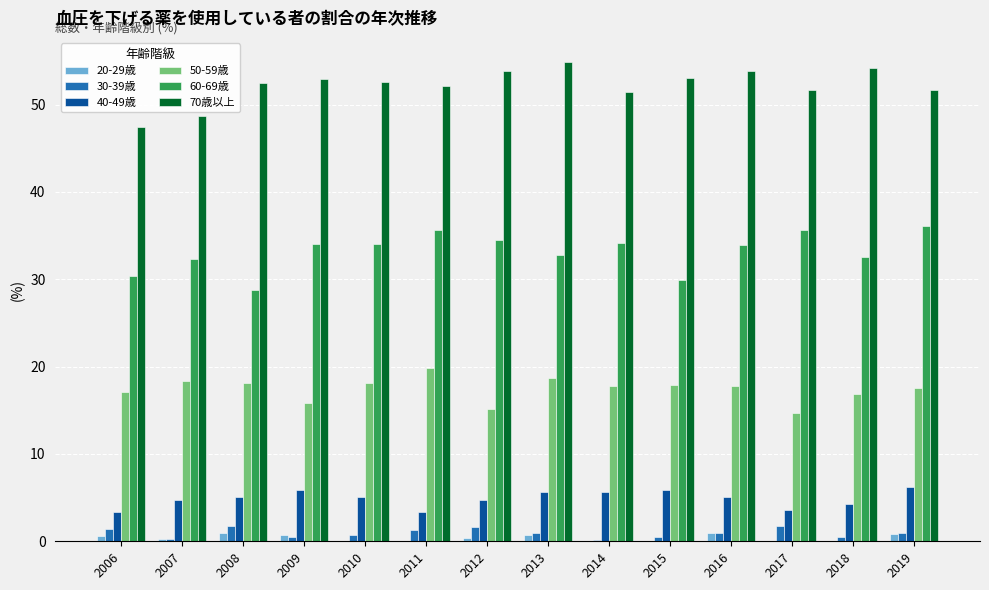

Does the chart contain stacked bars?

No